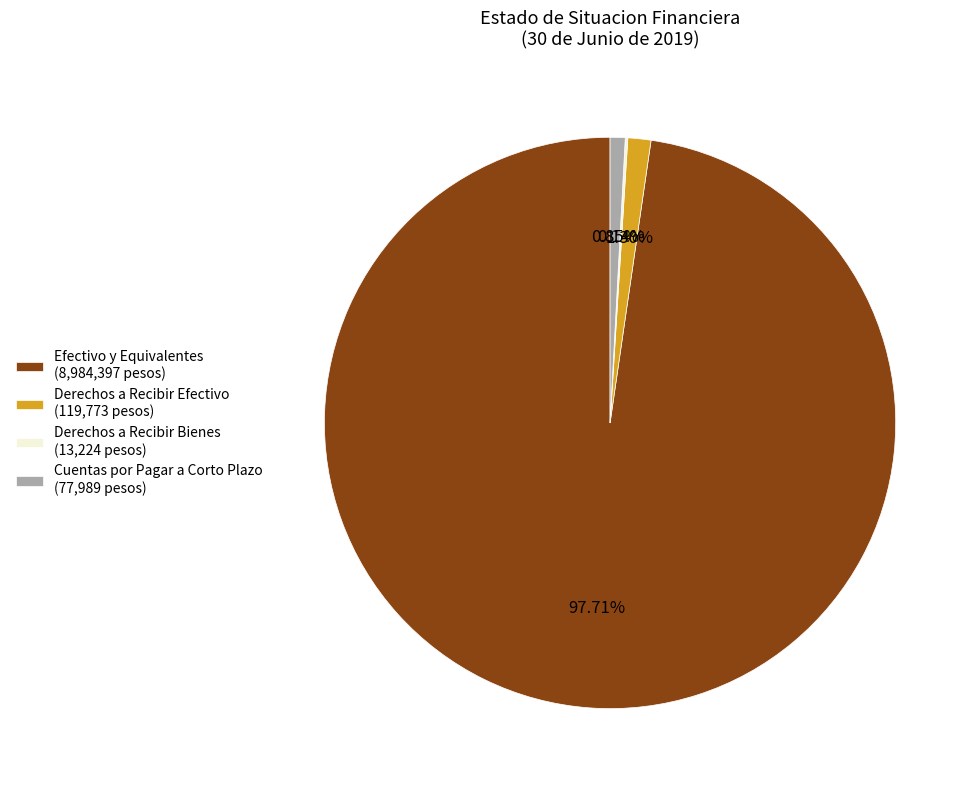

Is Efectivo y Equivalentes the majority of the pie?

Yes